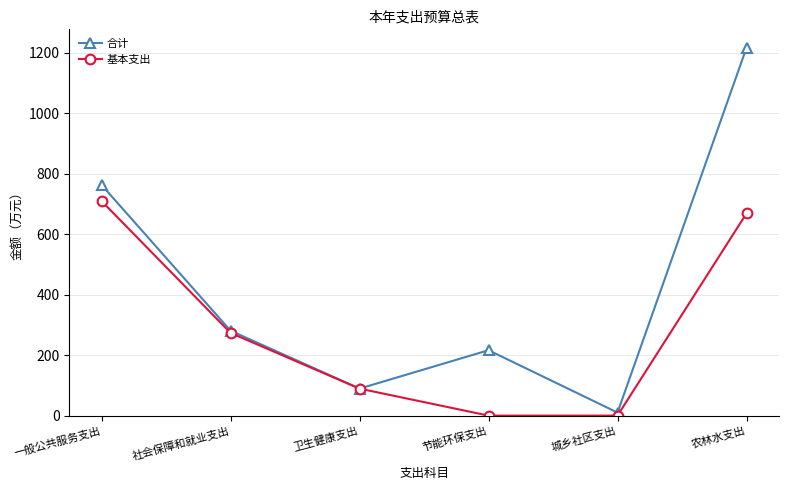

How many values in the 合计 series are below 281?

3